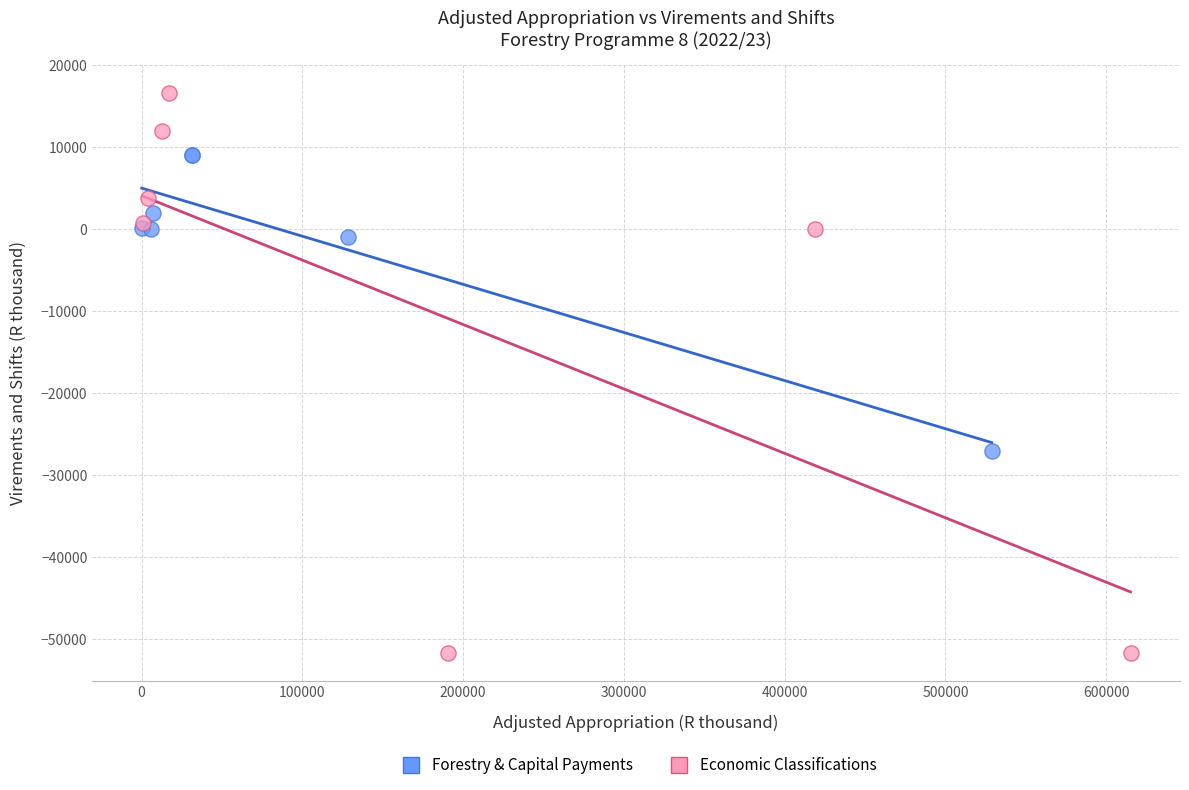

What are all the series names shown in the legend?

Forestry & Capital Payments, Economic Classifications